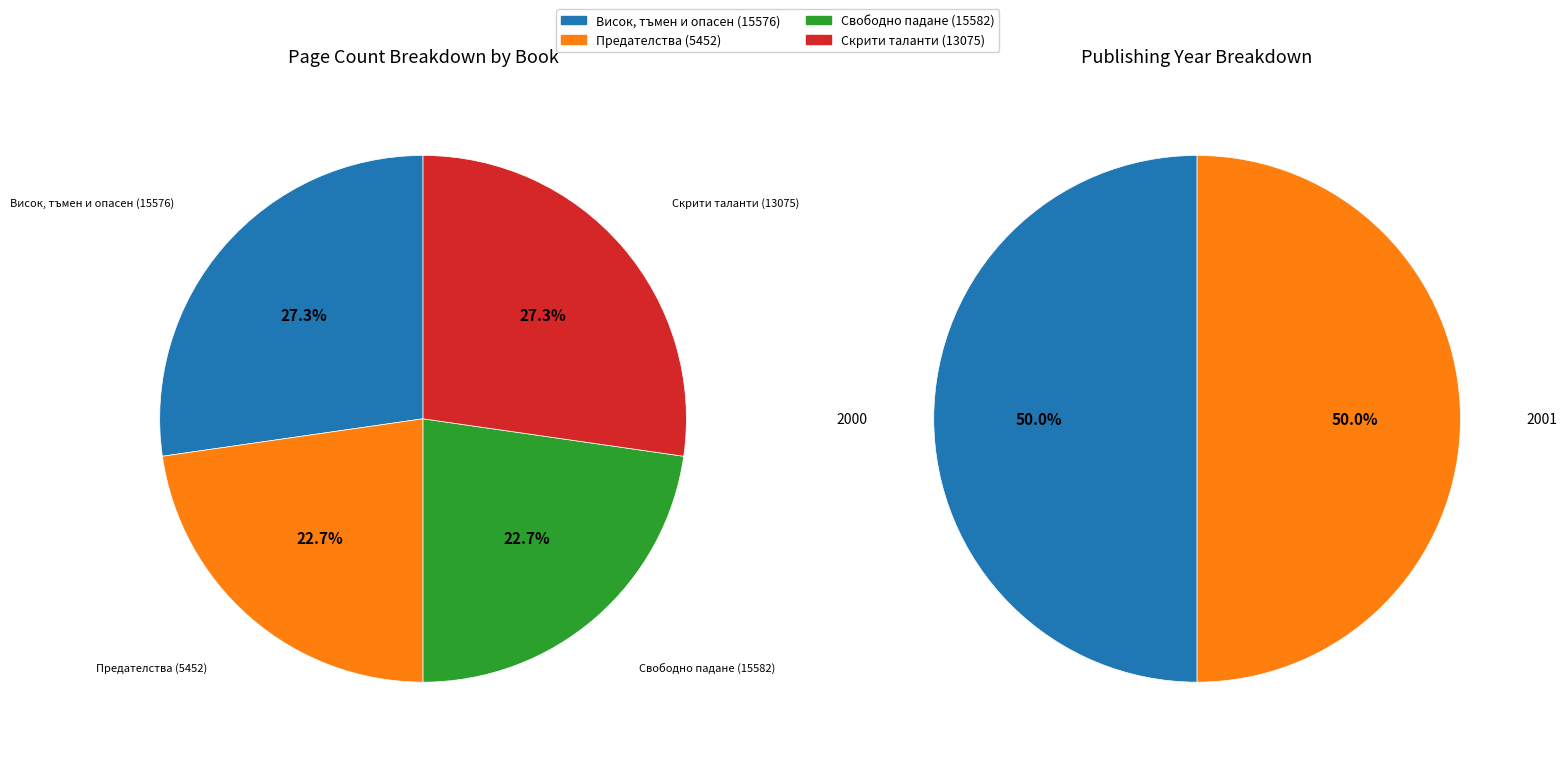

What is the largest slice in the pie chart?

Висок, тъмен и опасен (15576)